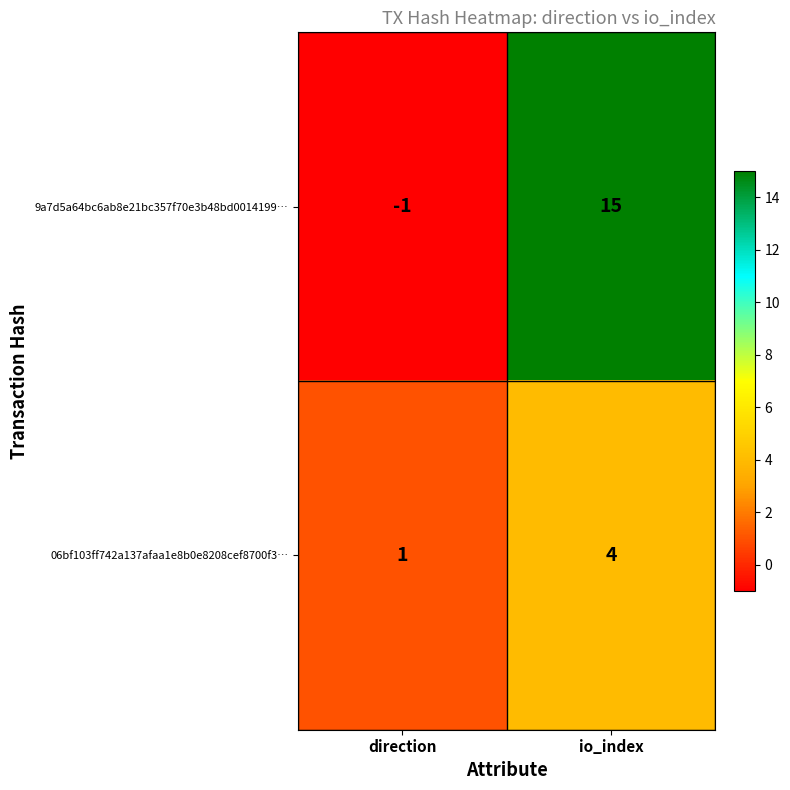

The 9a7d5a64bc6ab8e21bc357f70e3b48bd0014199… series shows -1 at direction. True or false?

True